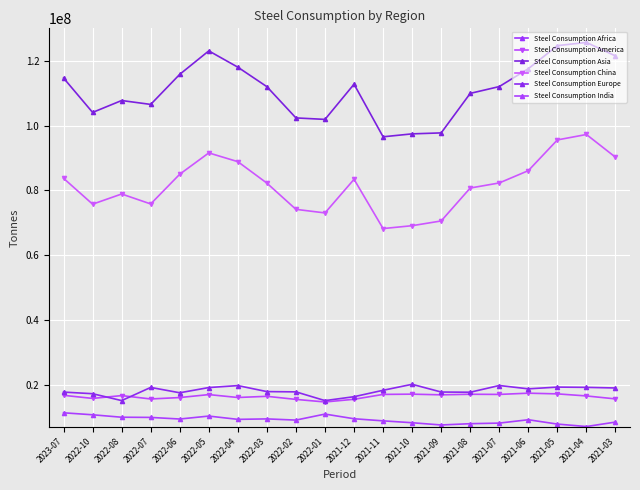

What is the sum of all Steel Consumption India values?

183073000